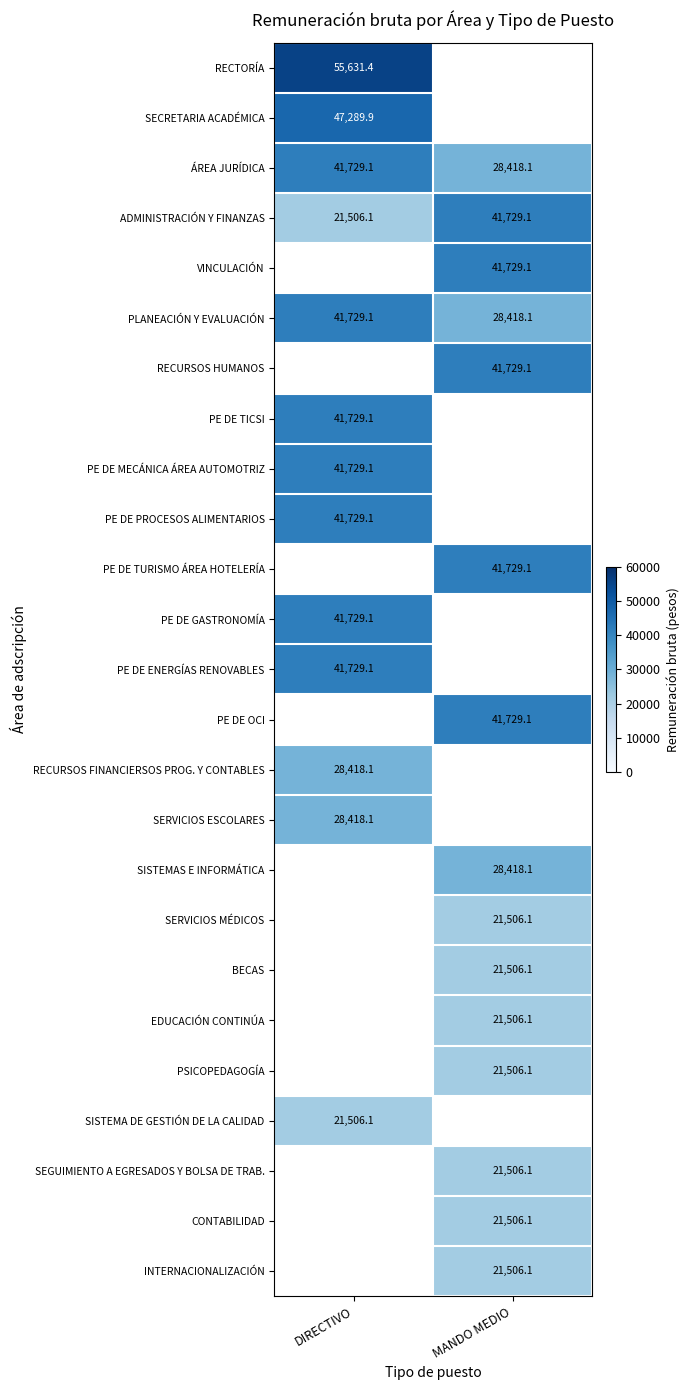

Where does the PLANEACIÓN Y EVALUACIÓN series first go above 41729?

DIRECTIVO